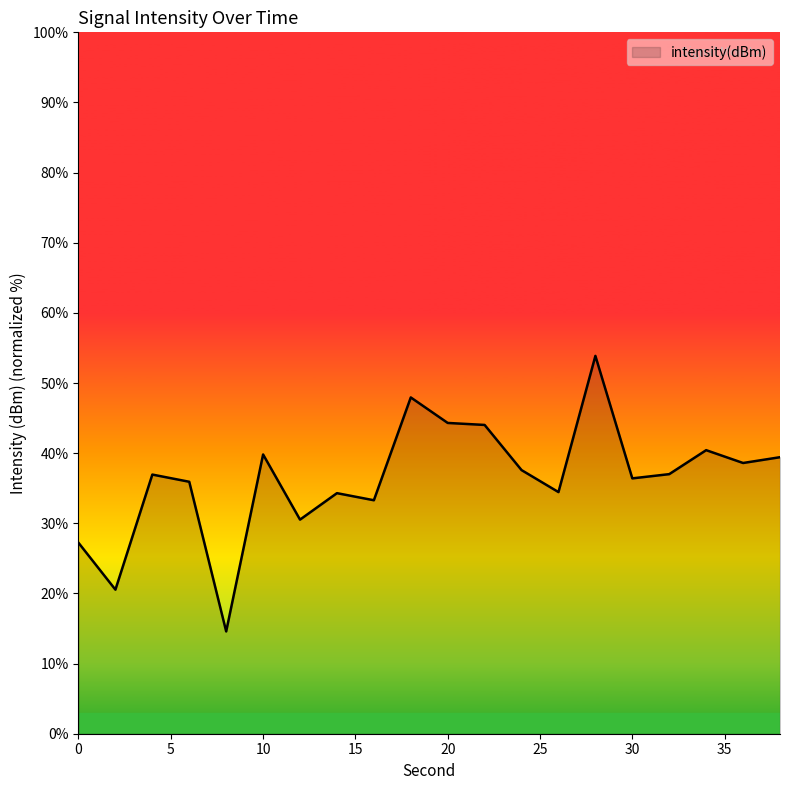

Count the number of categories in the chart.

20